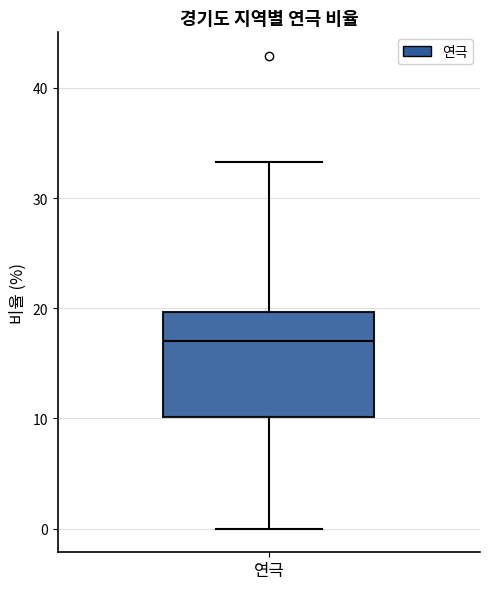

Transcribe this box plot: give where the median line is, the range the box spans, and where the two whiskers end, as read against the y-axis. The values are not printed on the chart, so give them approximately, as read against the axis.

median 17, box 10 to 20, whiskers 0 to 33